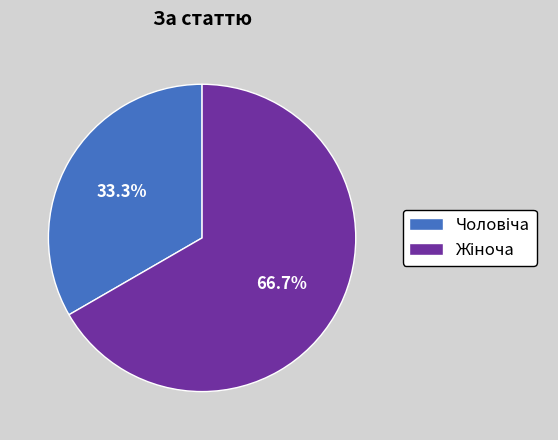

Does any single category account for the majority?

Yes